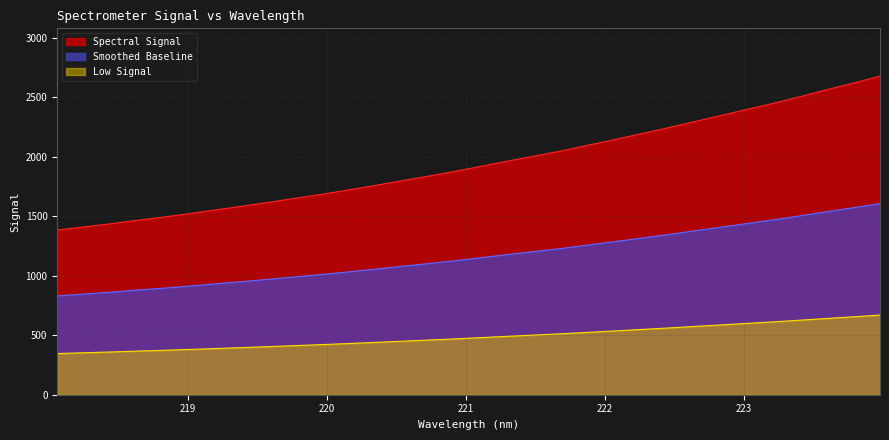

True or false: the data has more than 1 interior local peaks.

False